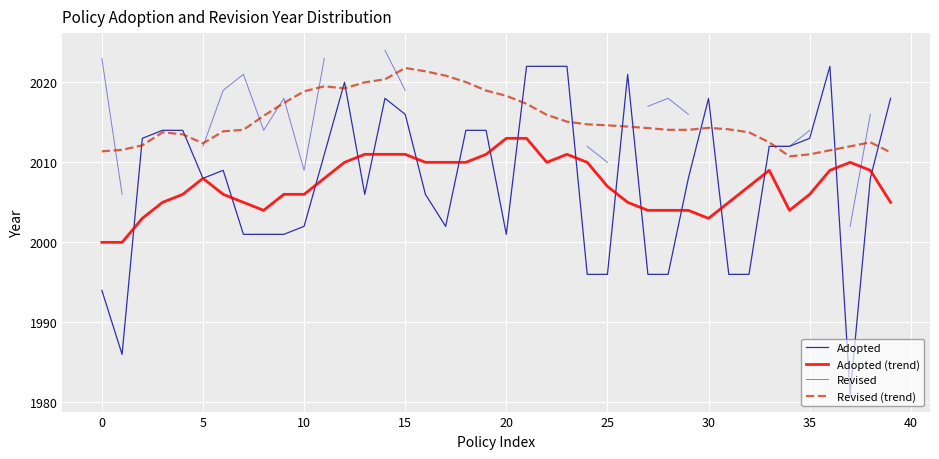

Between 0 and 21, which series saw the biggest shift?

Adopted